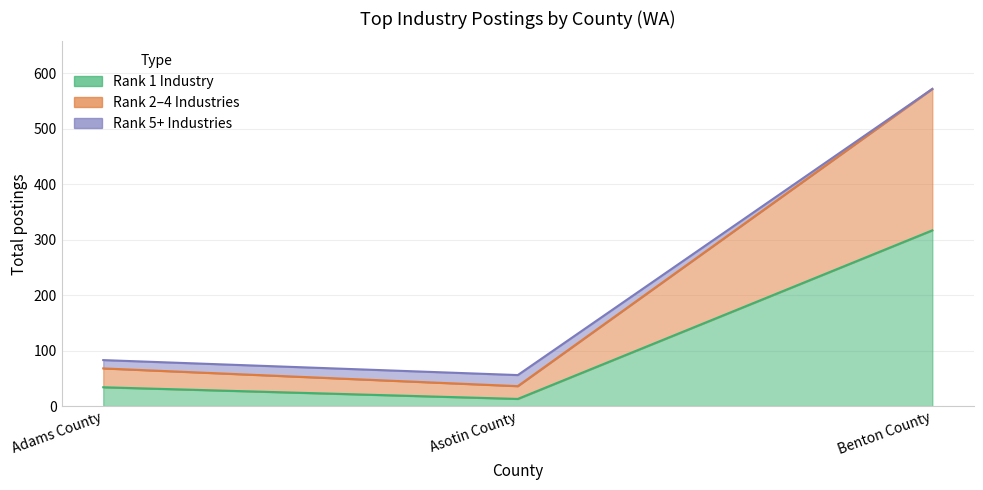

At which category does the chart reach its peak across all series?

Benton County